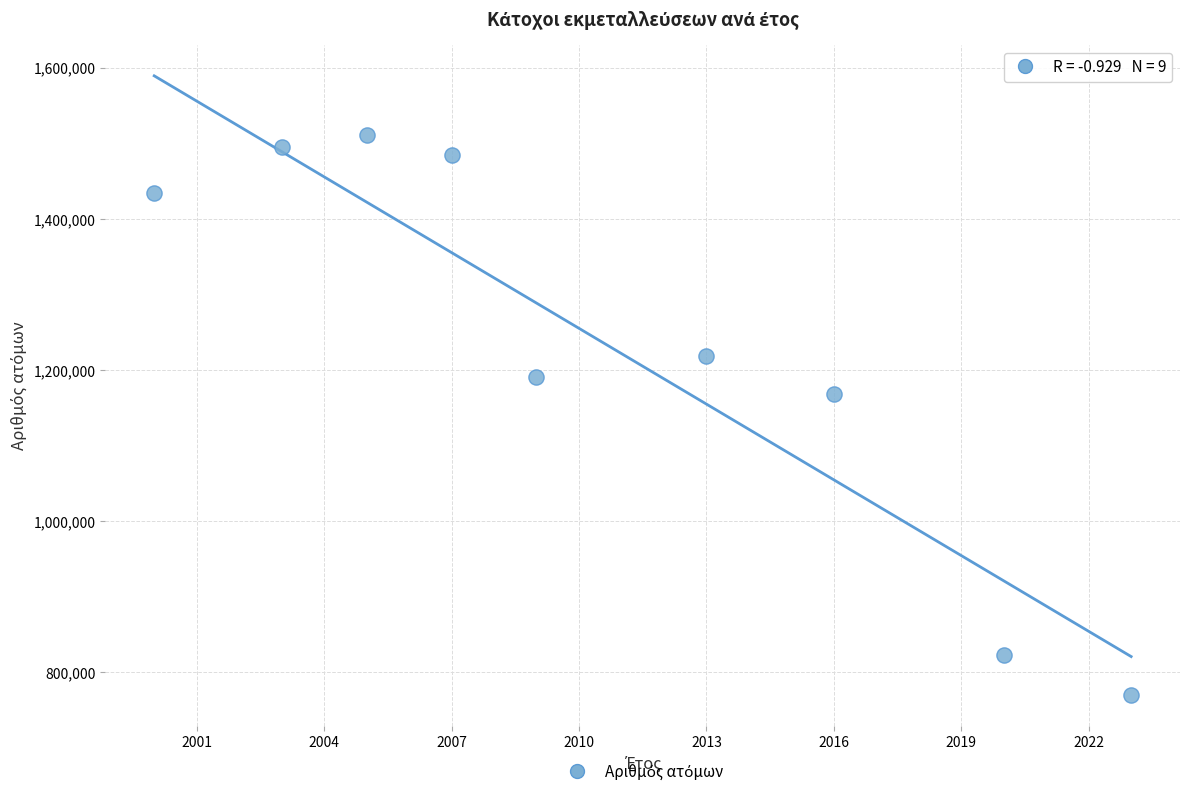

What Y value in the scatter plot is closest to 1140440?

1168324